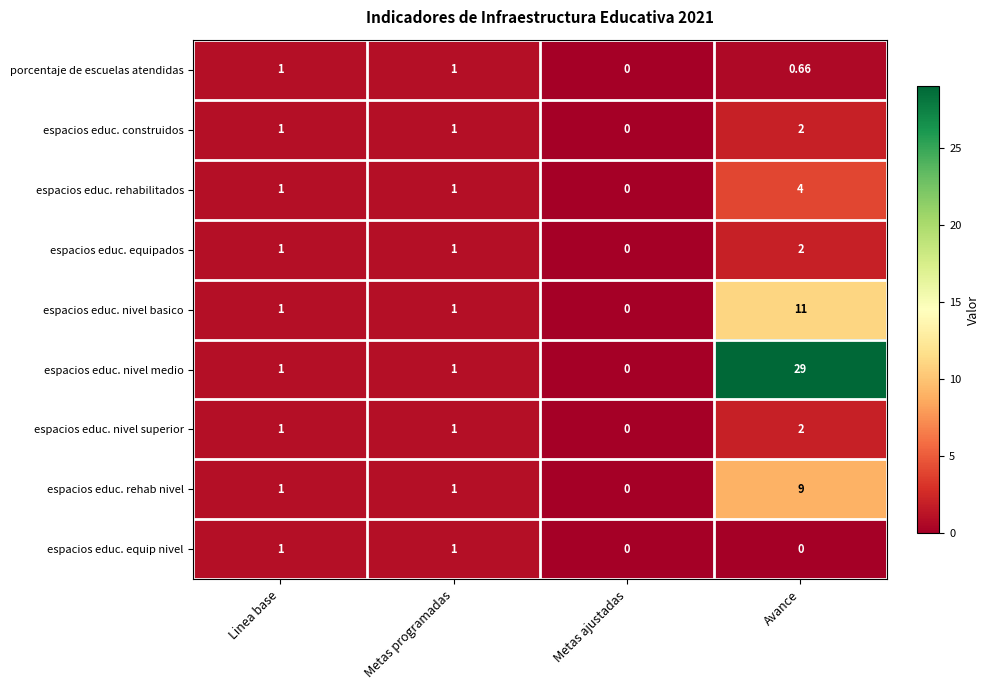

At which category does the chart reach its peak across all series?

Avance